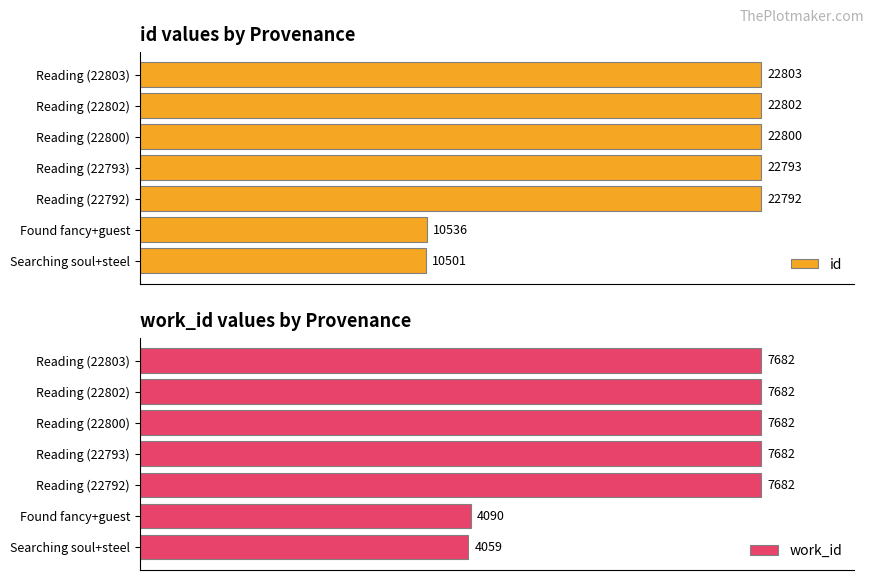

At which label is id closest to 16652?

Found fancy+guest